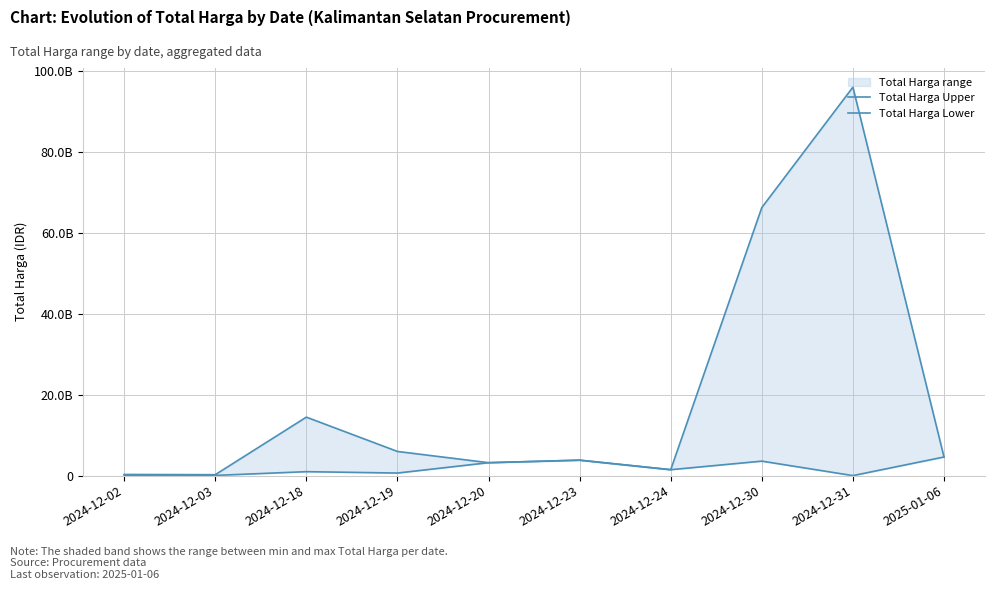

True or false: Total Harga Lower has a value of 4613012370 at 2025-01-06.

True